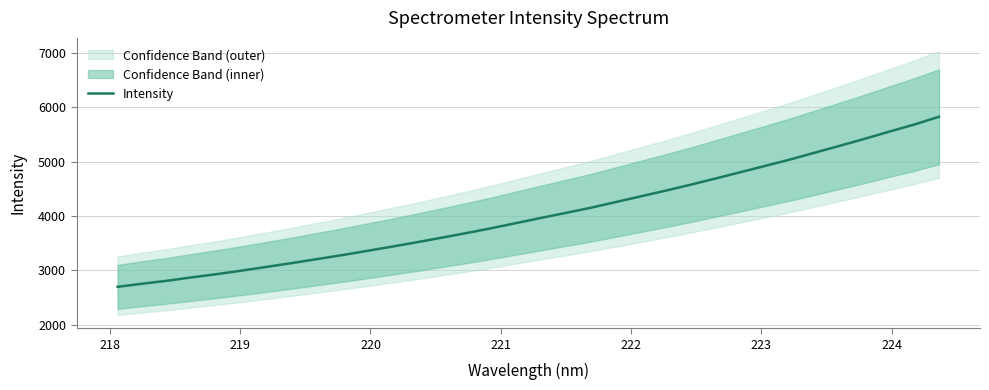

What is the maximum value for Intensity?

5827.6